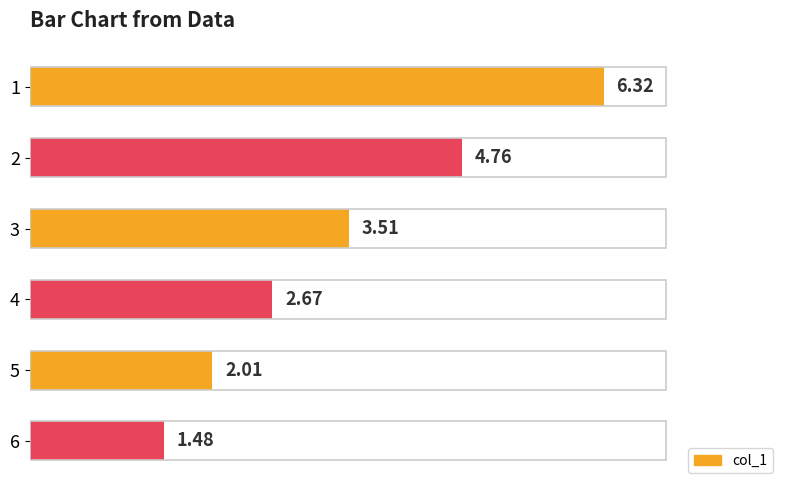

Which has a higher value, 6 or 5?

5